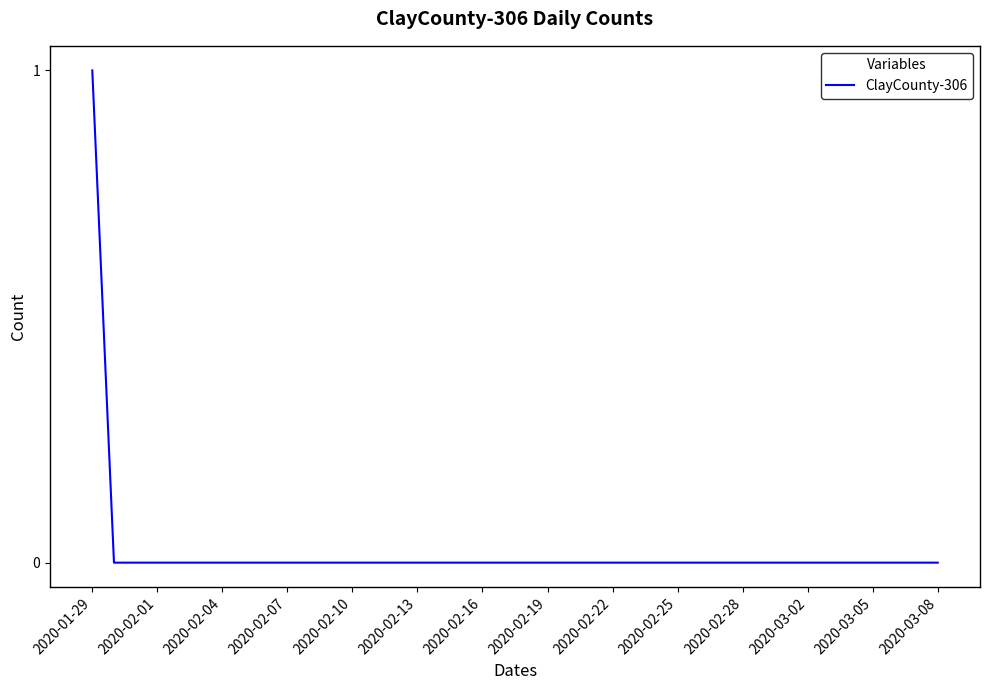

What is the maximum value shown in the chart?

1